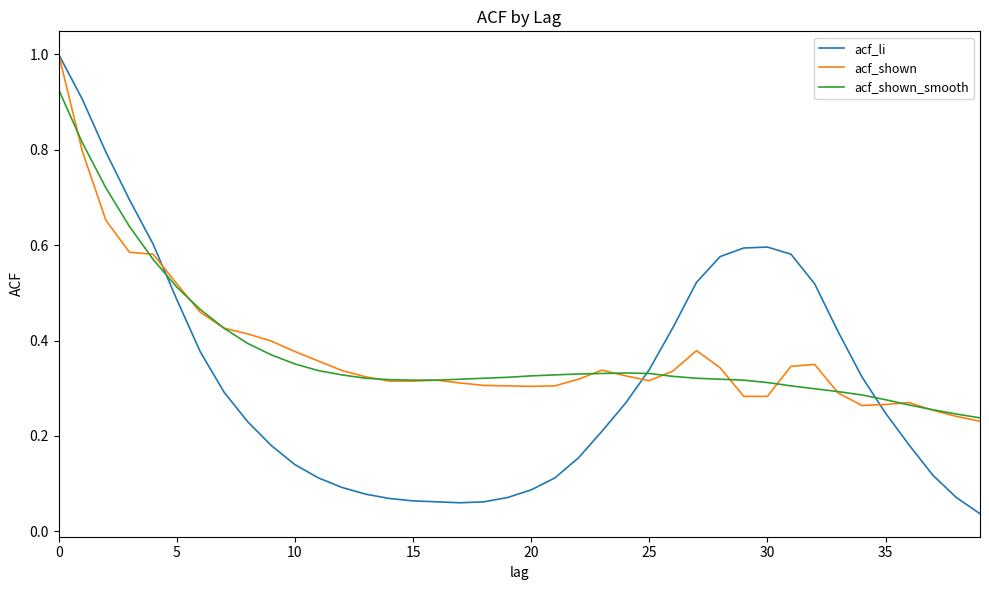

Which series has the largest range (max minus min)?

acf_li